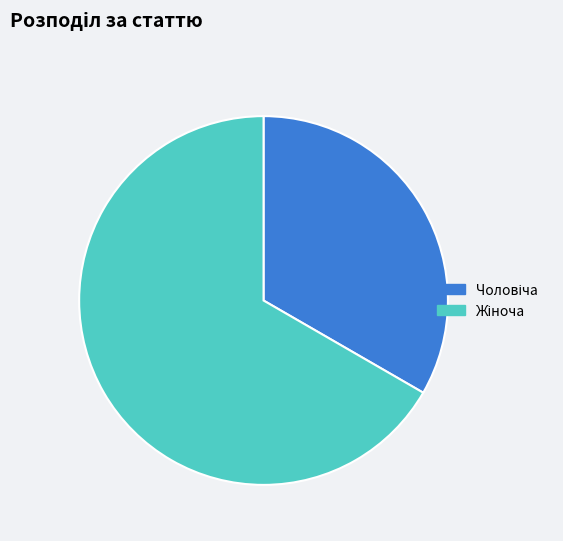

Is there any slice that represents more than half of the pie?

Yes